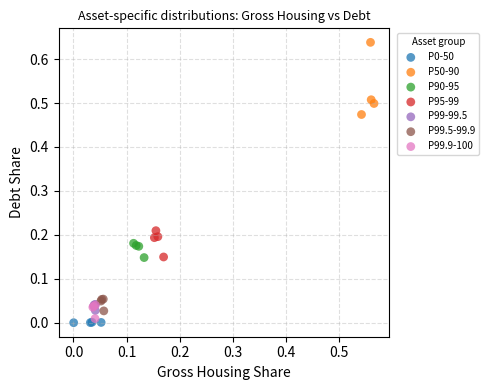

Which series reaches the maximum Y coordinate?

P50-90